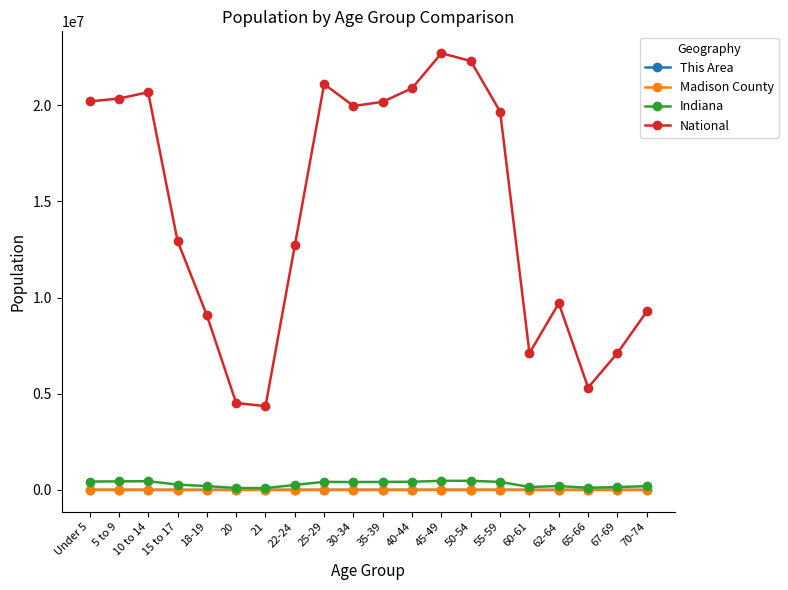

True or false: Madison County has more than 0 interior local peaks.

True